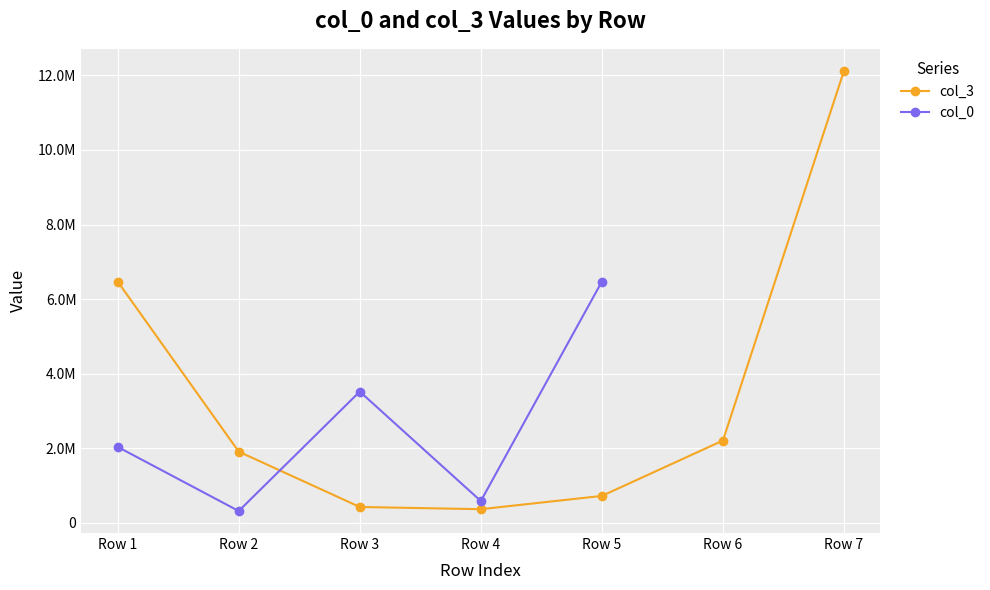

The chart shows a value of 833180.8 at 5. True or false?

False